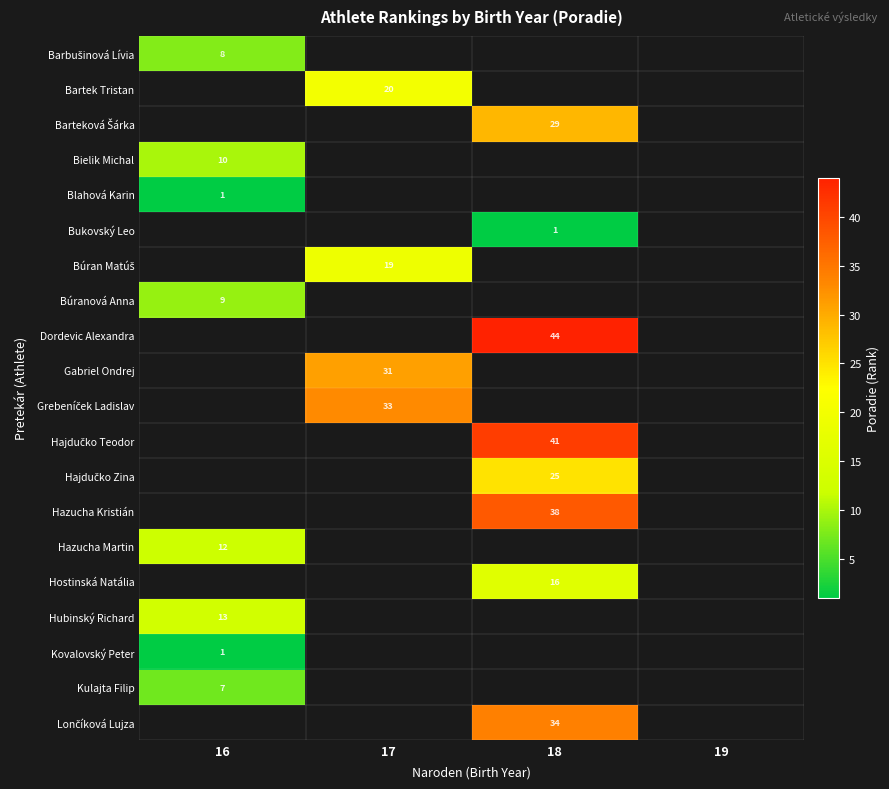

How many categories are shown in the chart?

4